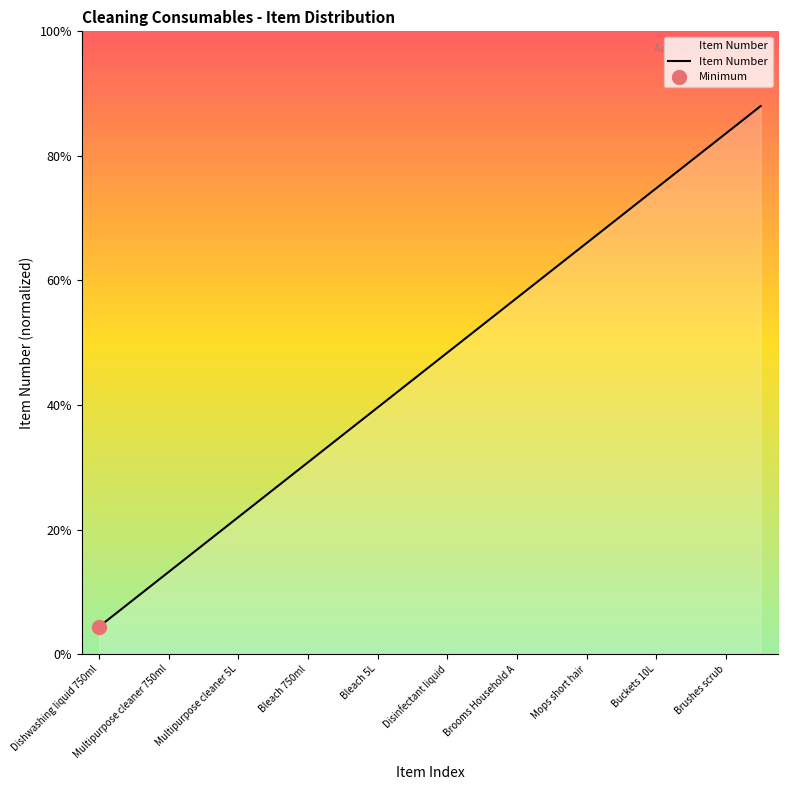

What is the difference between the maximum and minimum values?

20.9